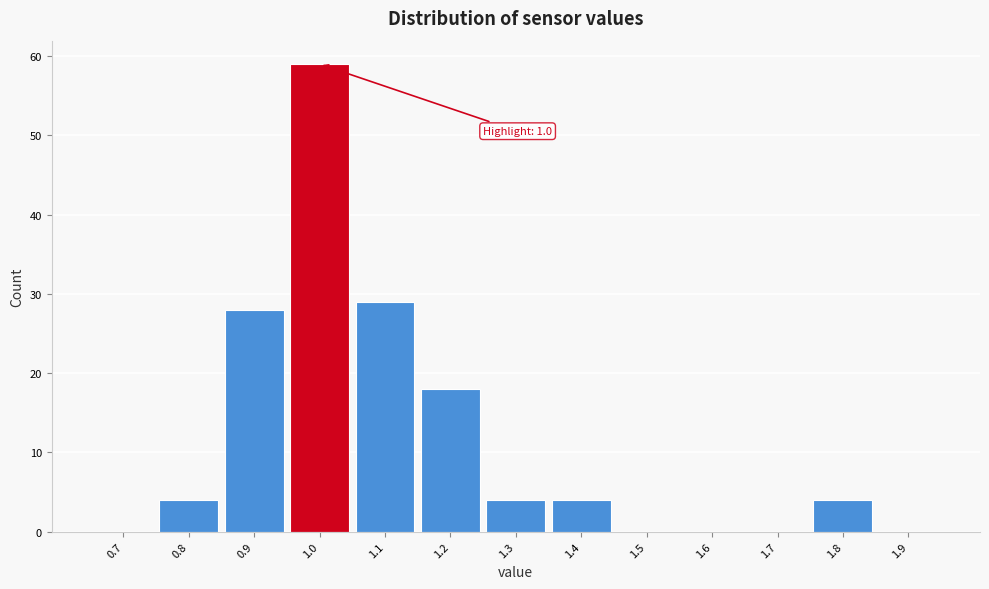

Reading left to right, extract all data points from this chart.

0.7=0	0.8=4	0.9=28	1.0=59	1.1=29	1.2=18	1.3=4	1.4=4	1.5=0	1.6=0	1.7=0	1.8=4	1.9=0